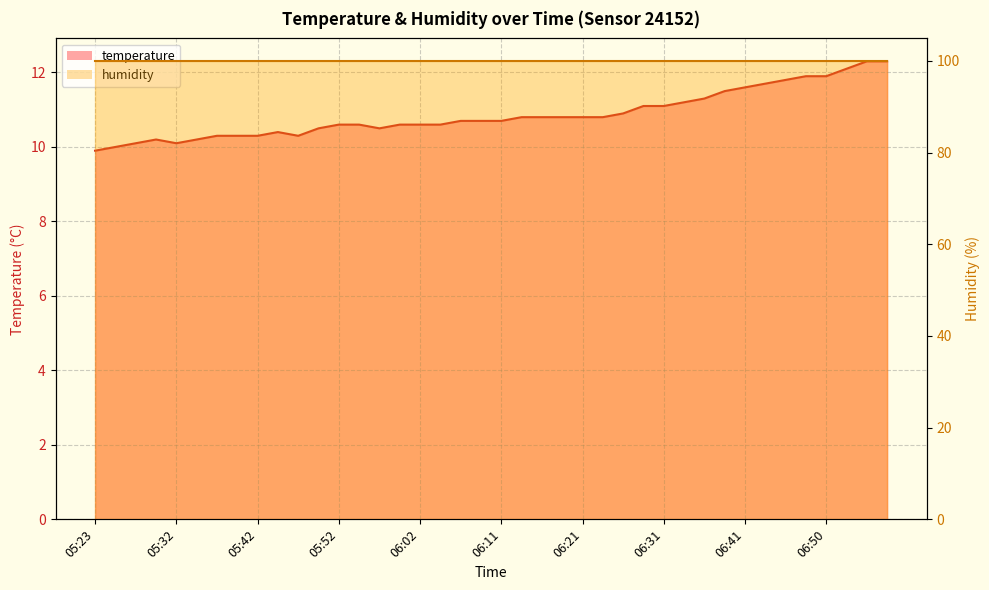

Where is the first local maximum?

05:30